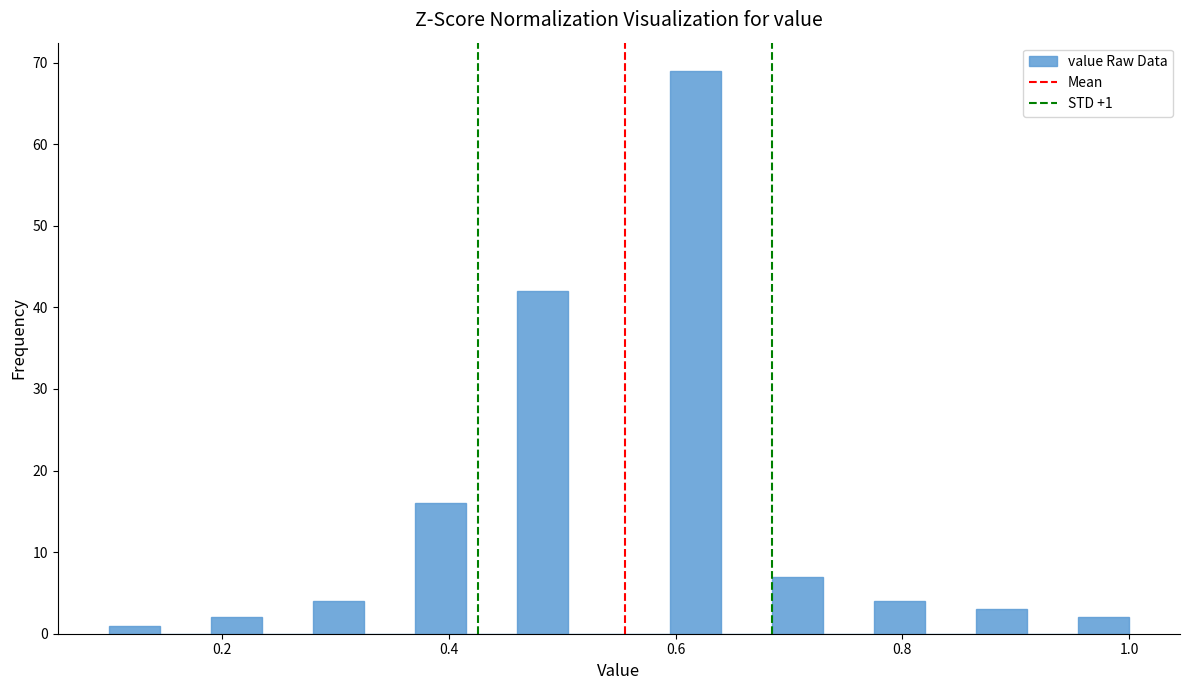

Read against the x-axis, roughly where is the centre of the tallest bar?

0.62